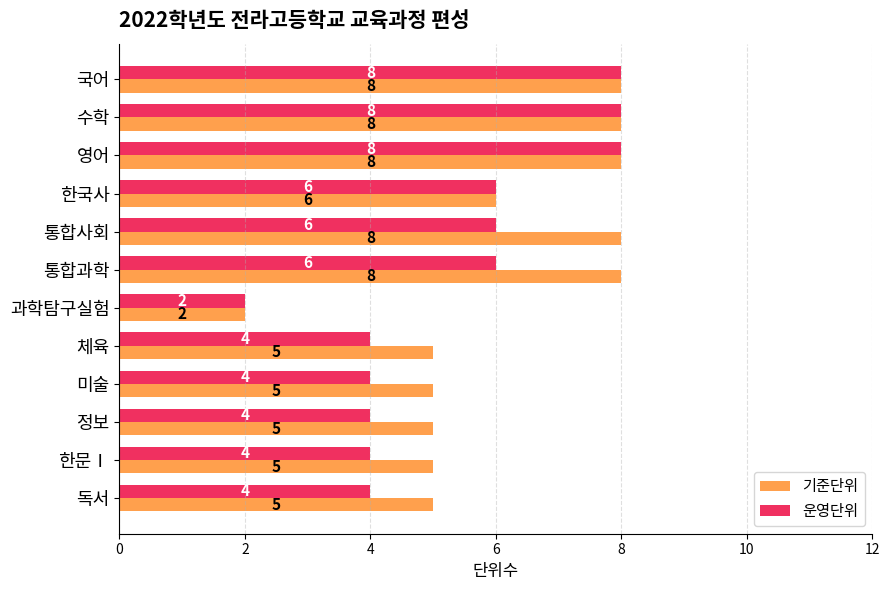

What is the difference between the maximum and minimum values in the 기준단위 series?

6